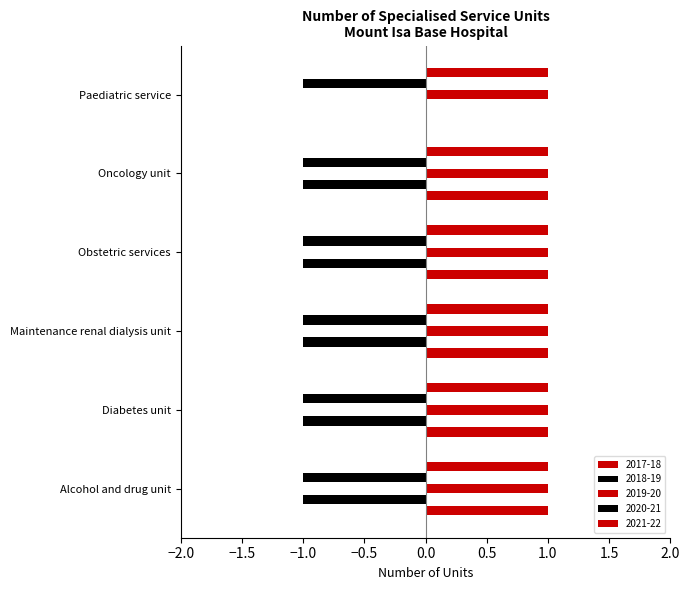

Which series has the largest total across all categories?

2019-20